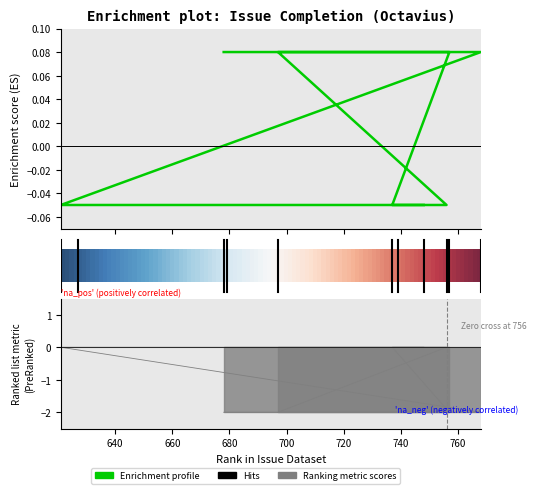

How many values are between 0 and 1?

5